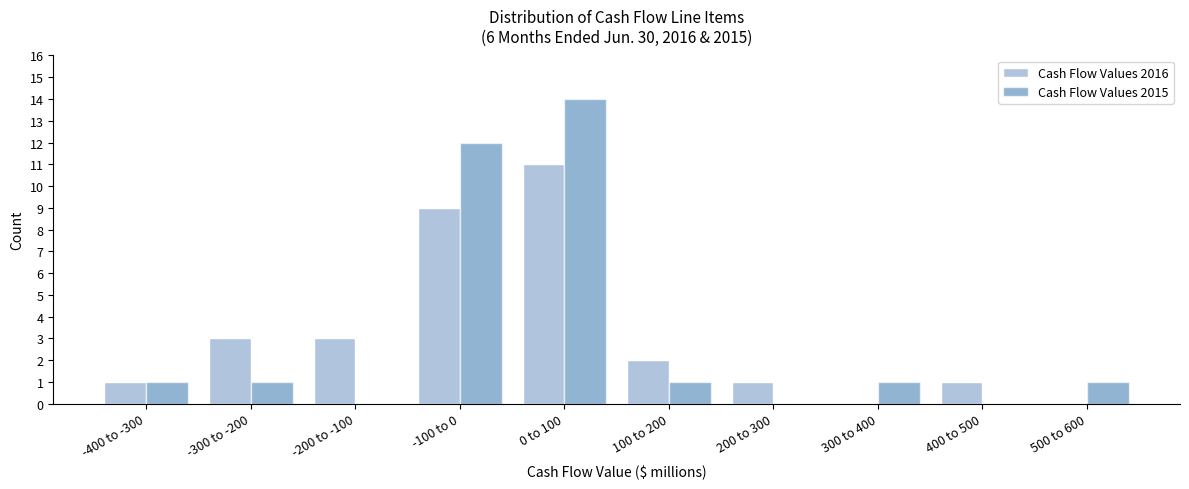

Reading right to left, transcribe all the data shown in this chart.

Cash Flow Values 2016: 500 to 600=0	400 to 500=1	300 to 400=0	200 to 300=1	100 to 200=2	0 to 100=11	-100 to 0=9	-200 to -100=3	-300 to -200=3	-400 to -300=1
Cash Flow Values 2015: 500 to 600=1	400 to 500=0	300 to 400=1	200 to 300=0	100 to 200=1	0 to 100=14	-100 to 0=12	-200 to -100=0	-300 to -200=1	-400 to -300=1